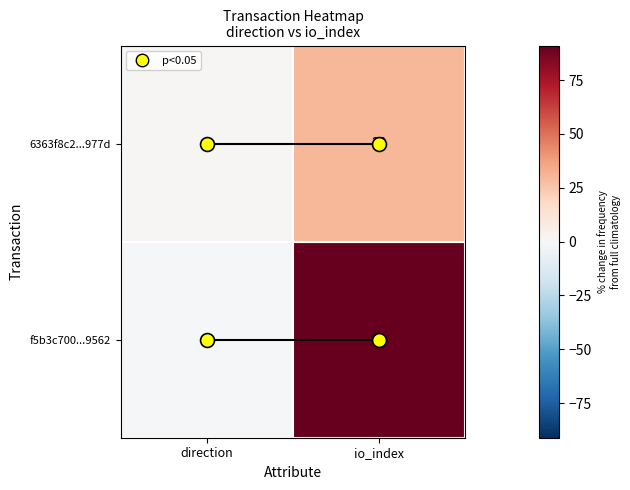

At which category does the chart reach its peak across all series?

io_index